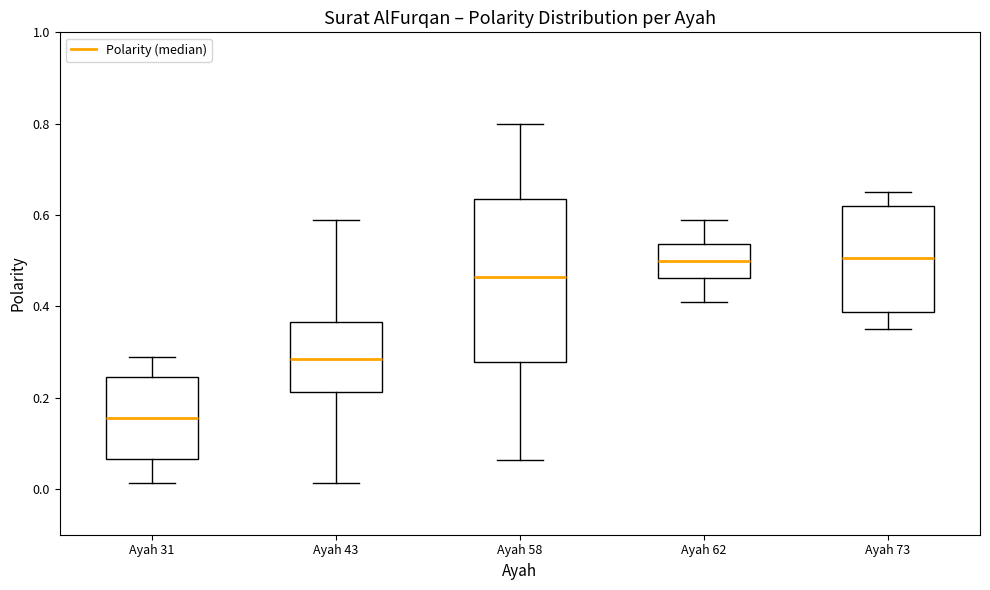

Which box is the tallest, from its lower edge to its upper edge?

Ayah 58